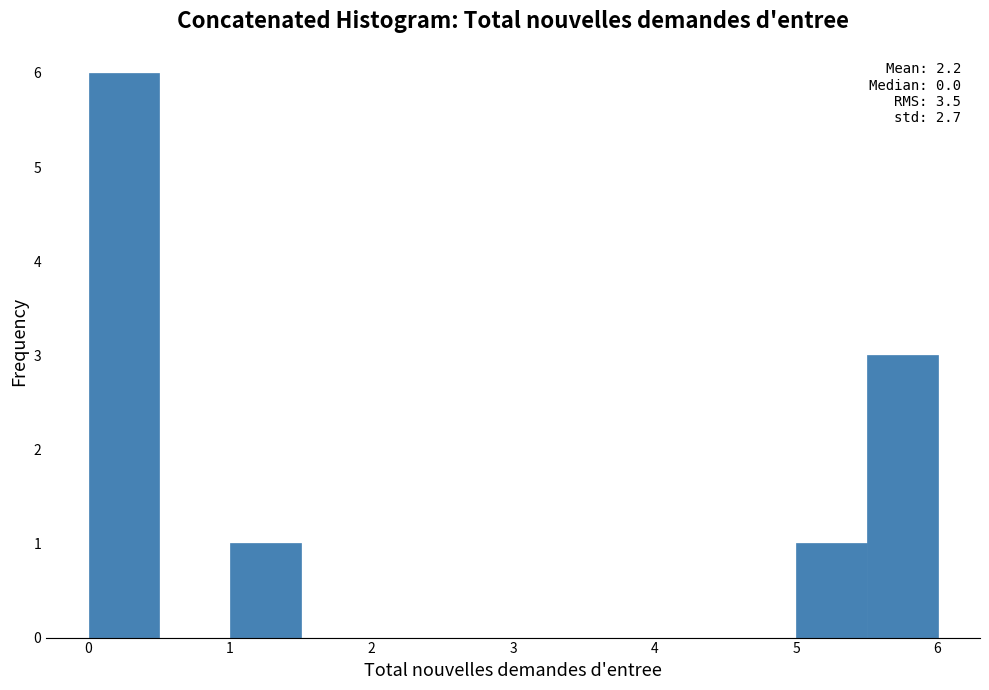

Over which range of the x-axis is the bar tallest?

0.0 to 0.5